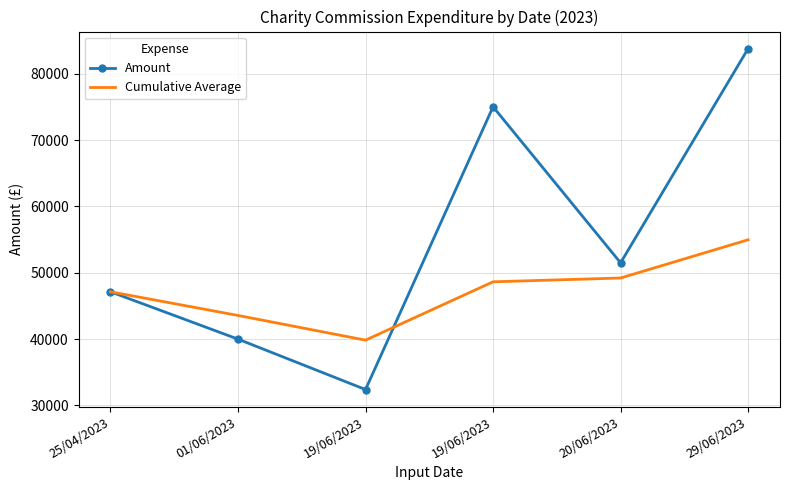

After their last crossing, which series has the higher values: Amount or Cumulative Average?

Amount